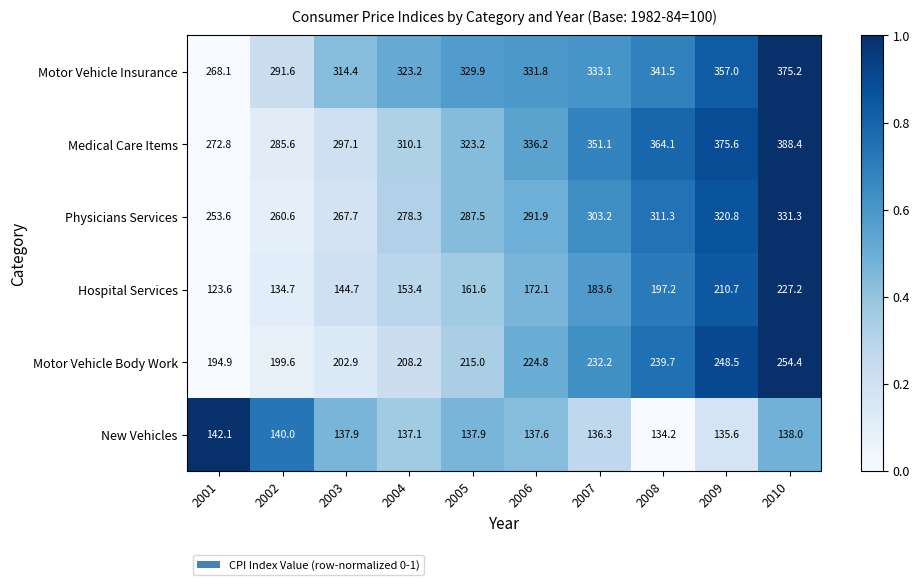

What is the sum of the Motor Vehicle Body Work values at 2006 and 2010?

479.2